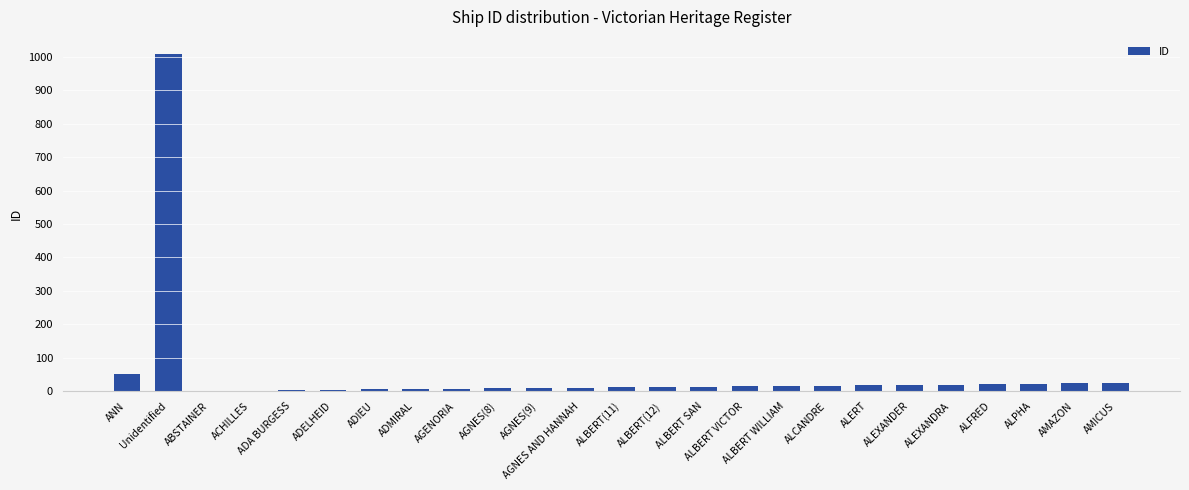

Is it true that the value at ADA BURGESS is 3?

True